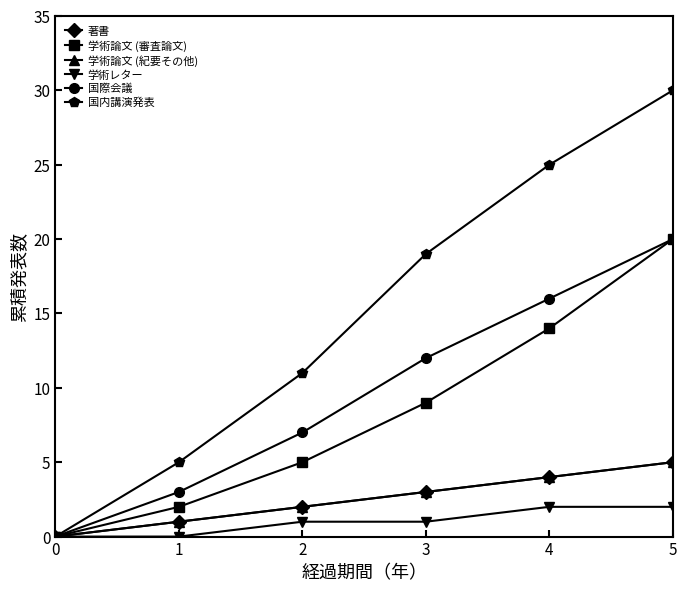

True or false: 学術論文 (紀要その他) and 国内講演発表 intersect in this chart.

False